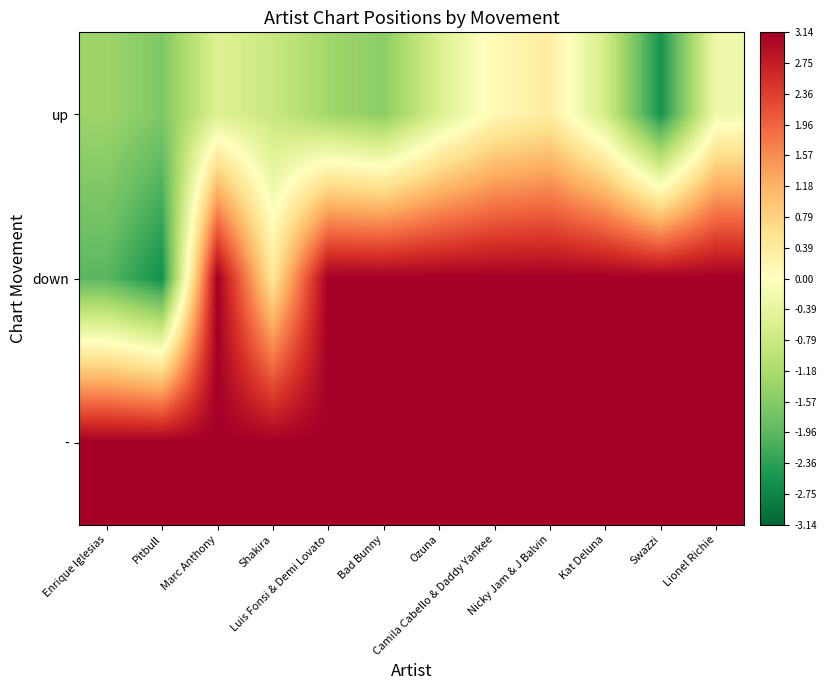

Rank the series by their maximum value, from highest to lowest.

down, -, up